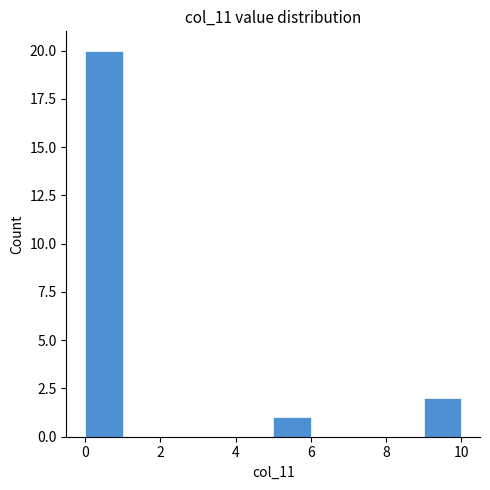

Reading left to right, list every bar in this chart as the range it spans on the x-axis followed by its height. The values are not printed on the chart, so give them approximately, as read against the axis.

0 to 1: 20
1 to 2: 0
2 to 3: 0
3 to 4: 0
4 to 5: 0
5 to 6: 1
6 to 7: 0
7 to 8: 0
8 to 9: 0
9 to 10: 2